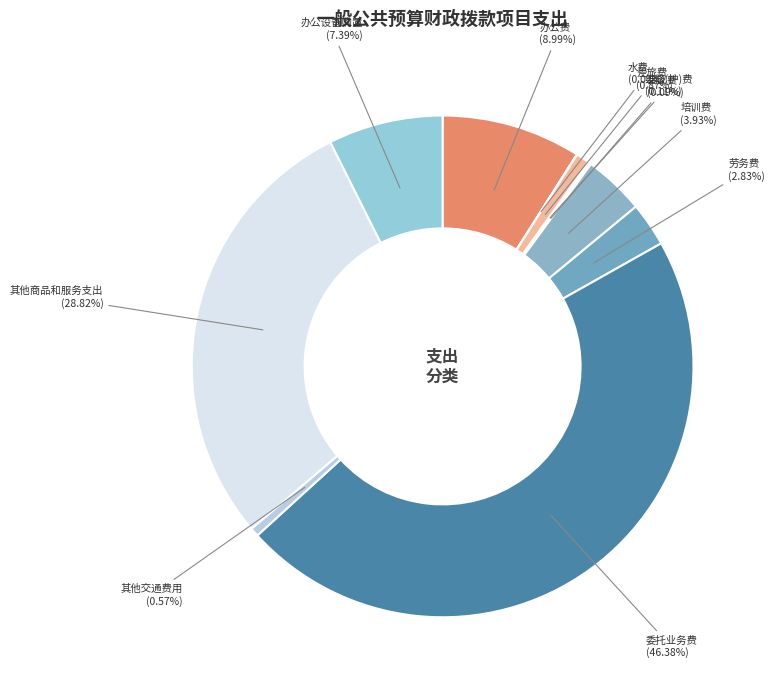

Which slice is the largest?

委托业务费